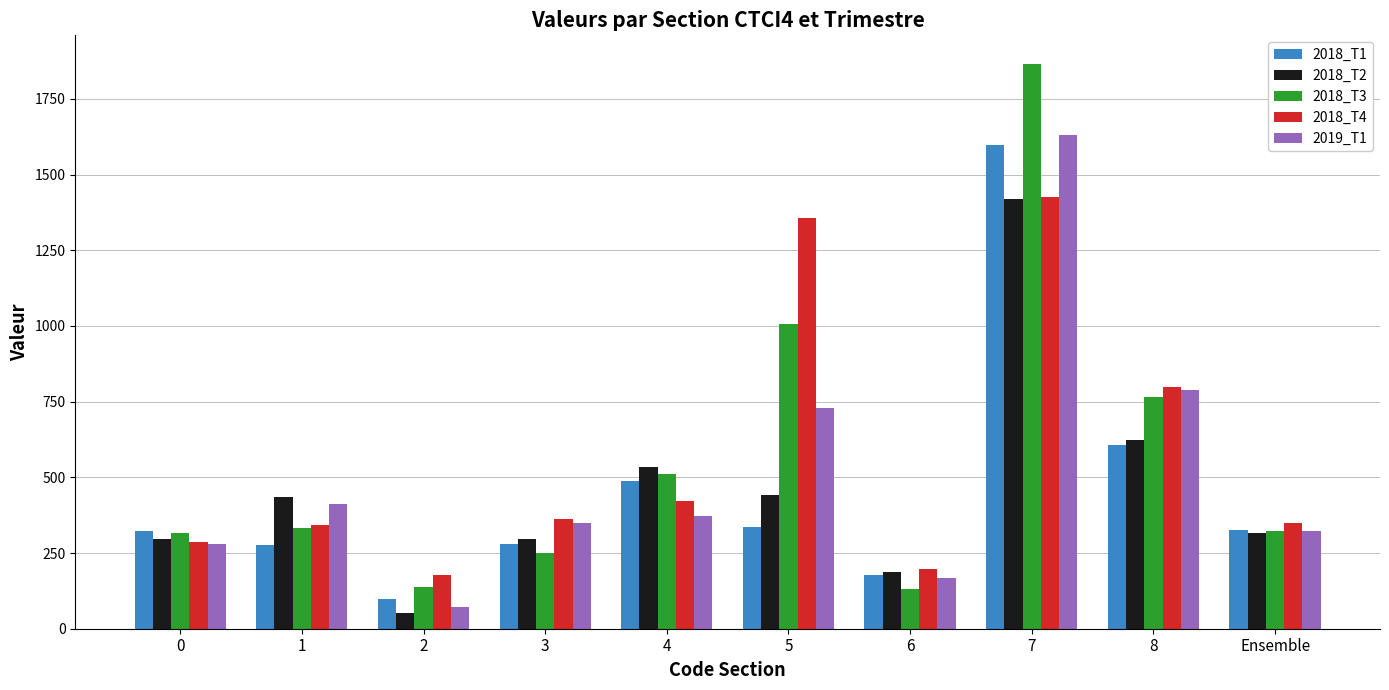

Which series has the largest range (max minus min)?

2018_T3